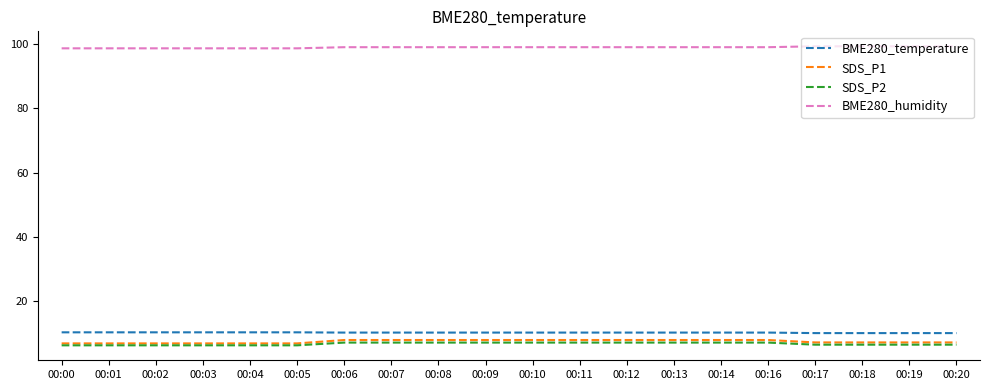

True or false: BME280_humidity and SDS_P2 cross at least once.

False